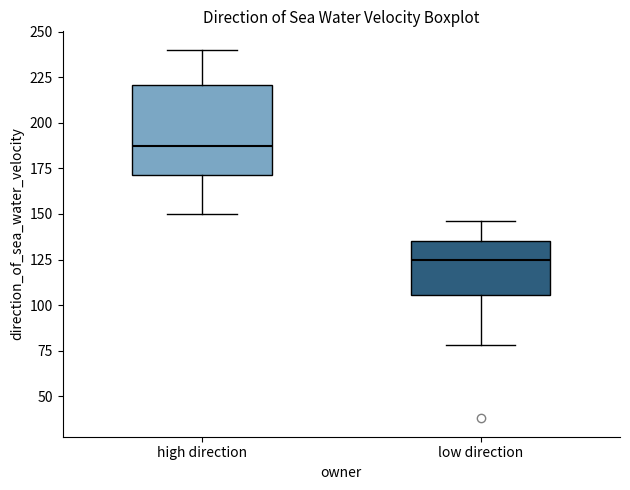

Reading left to right, read every box against the y-axis: the position of its median line, the range the box covers, and the ends of its whiskers. The values are not printed on the chart, so give them approximately, as read against the axis.

high direction: median 185, box 170 to 220, whiskers 150 to 240
low direction: median 125, box 105 to 135, whiskers 80 to 145